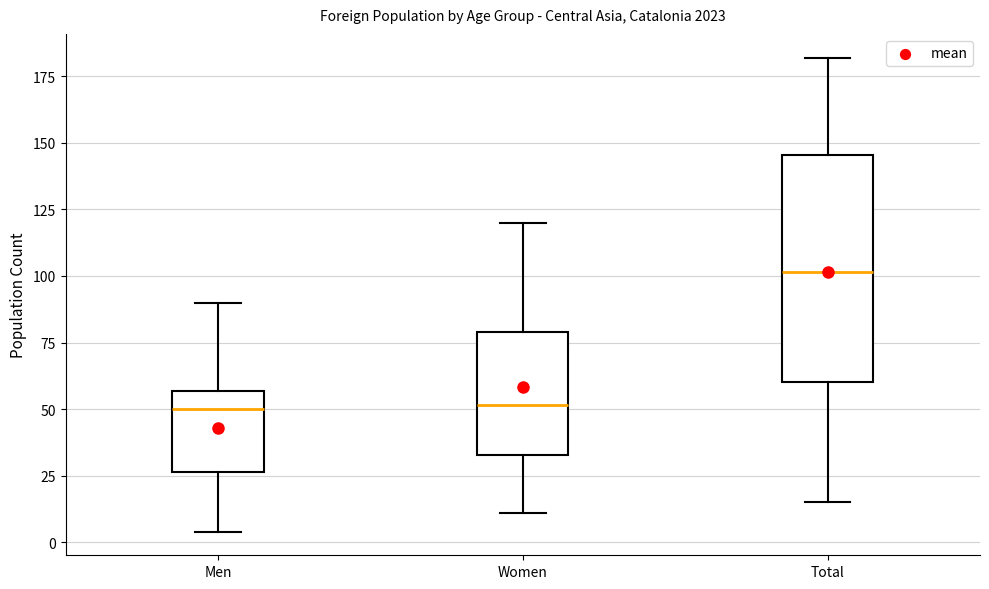

Where is the lower edge of the box for Women on the y-axis? The values are not printed on the chart, so give them approximately, as read against the axis.

35